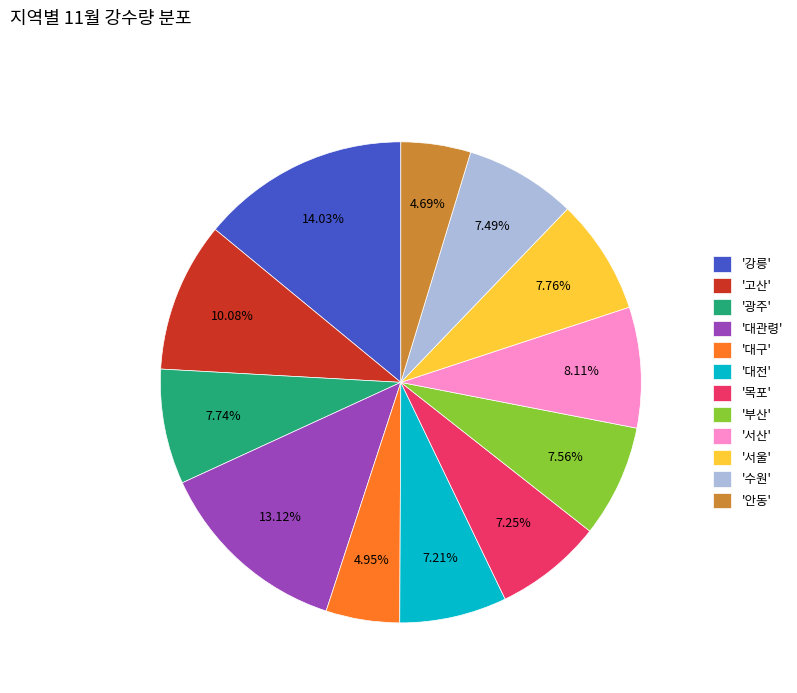

Does '부산' represent more than half of the total?

No